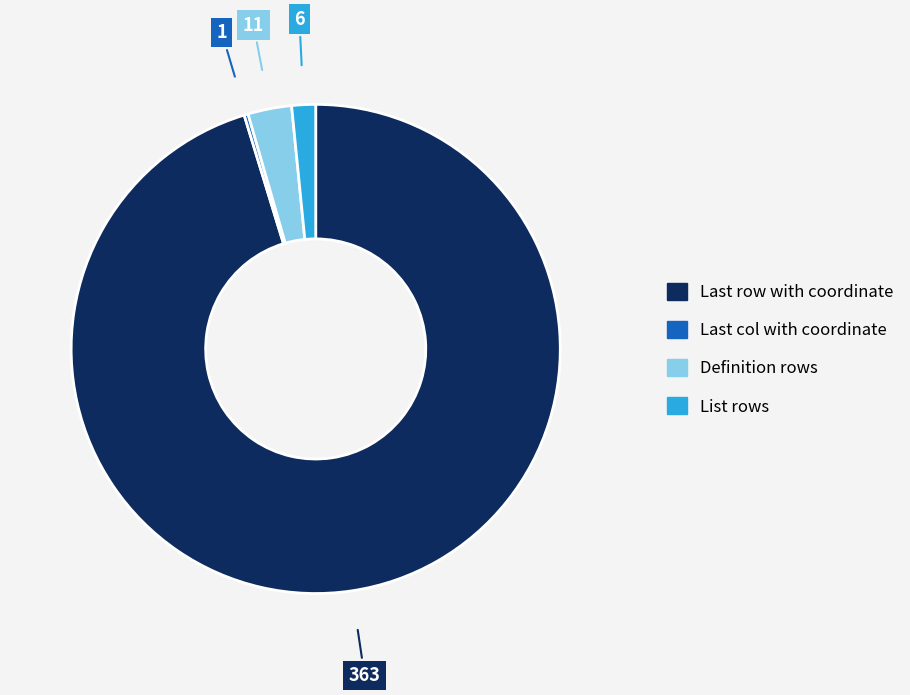

Which slice is the largest?

Last row with coordinate